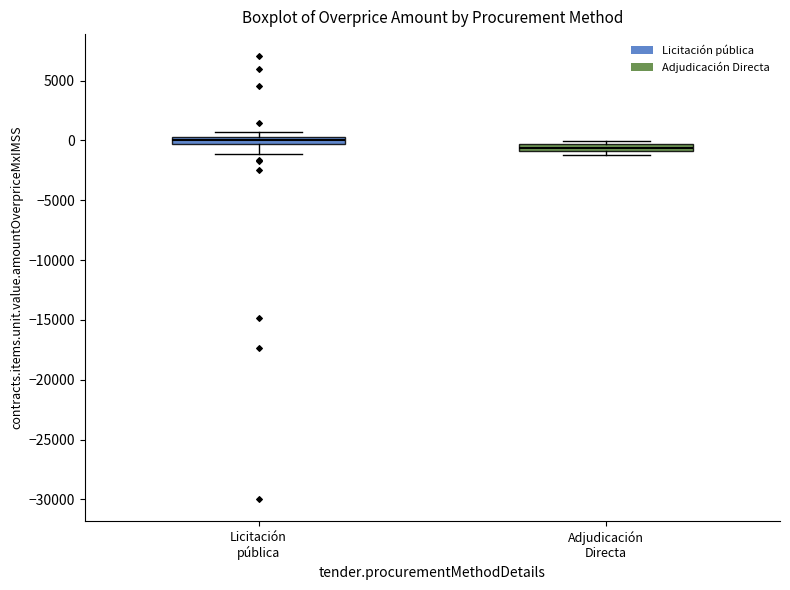

Where does the lower whisker of the box for Licitación pública end on the y-axis? The values are not printed on the chart, so give them approximately, as read against the axis.

-1000